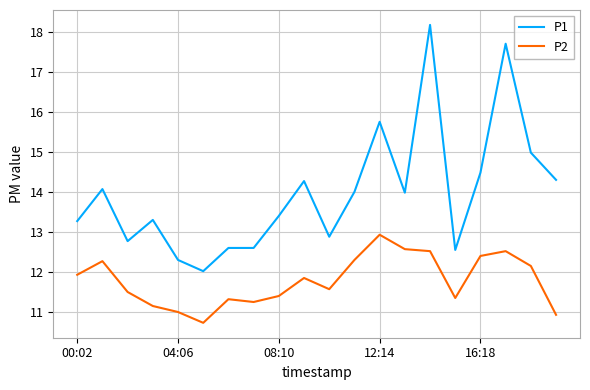

True or false: P2 and P1 intersect in this chart.

False